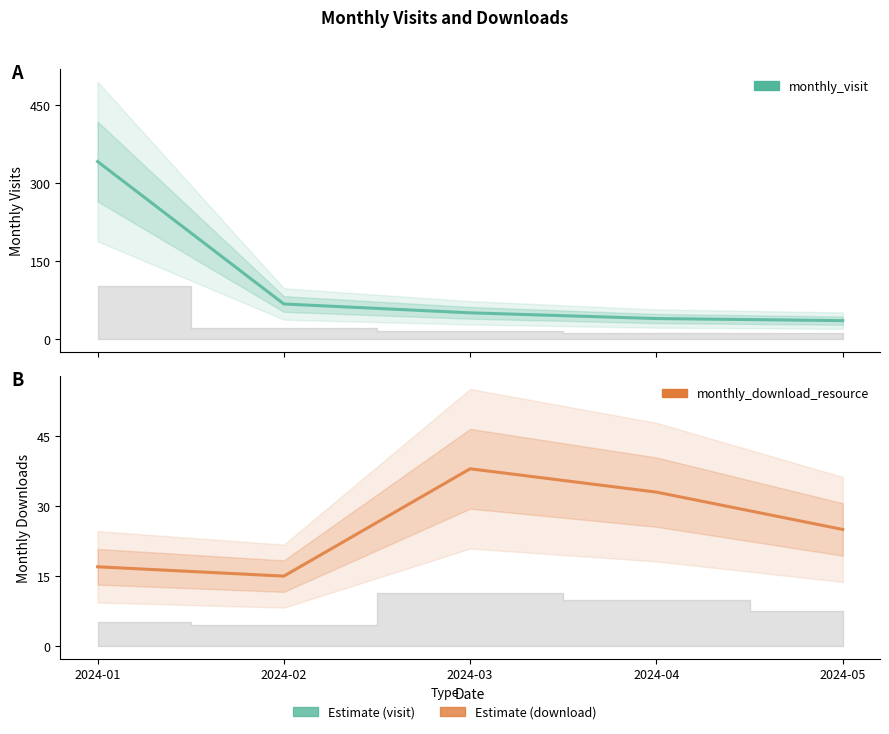

How many interior local peaks does the monthly_download_resource series have?

1